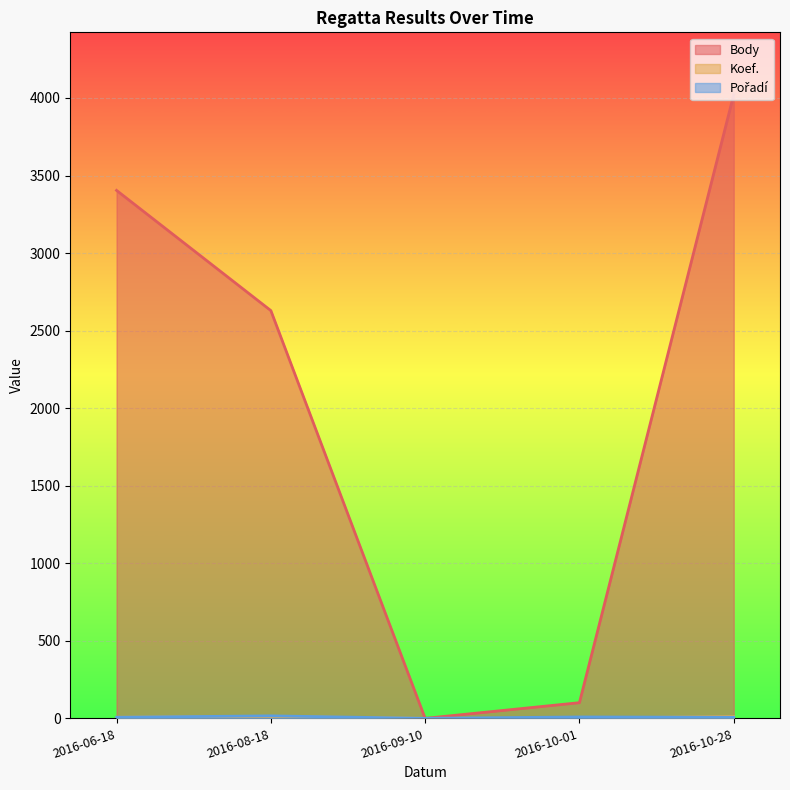

What is the label of the 4th point from the right?

2016-08-18